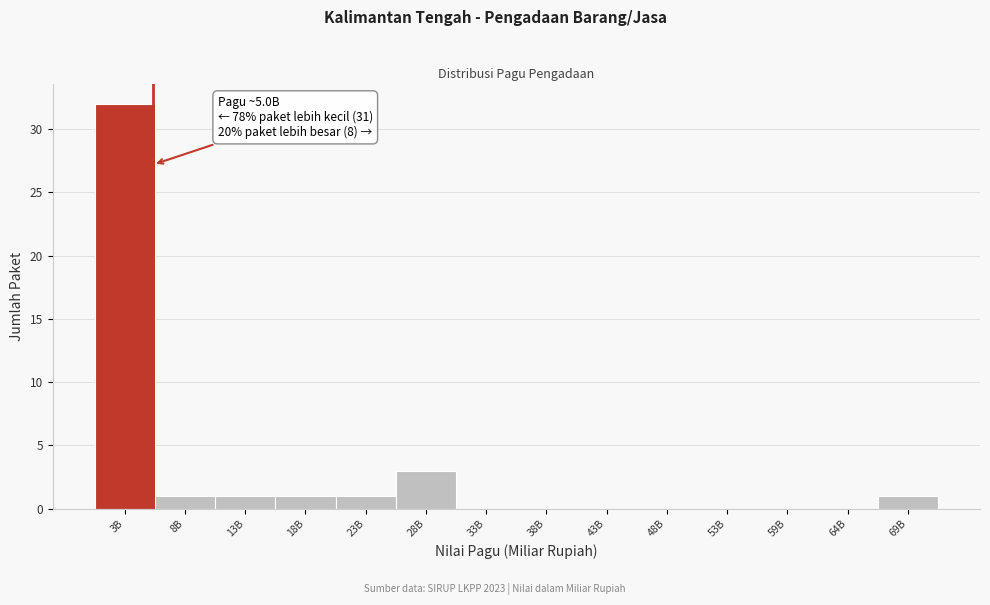

Reading left to right, extract all data points from this chart.

3B=32	8B=1	13B=1	18B=1	23B=1	28B=3	33B=0	38B=0	43B=0	48B=0	53B=0	59B=0	64B=0	69B=1